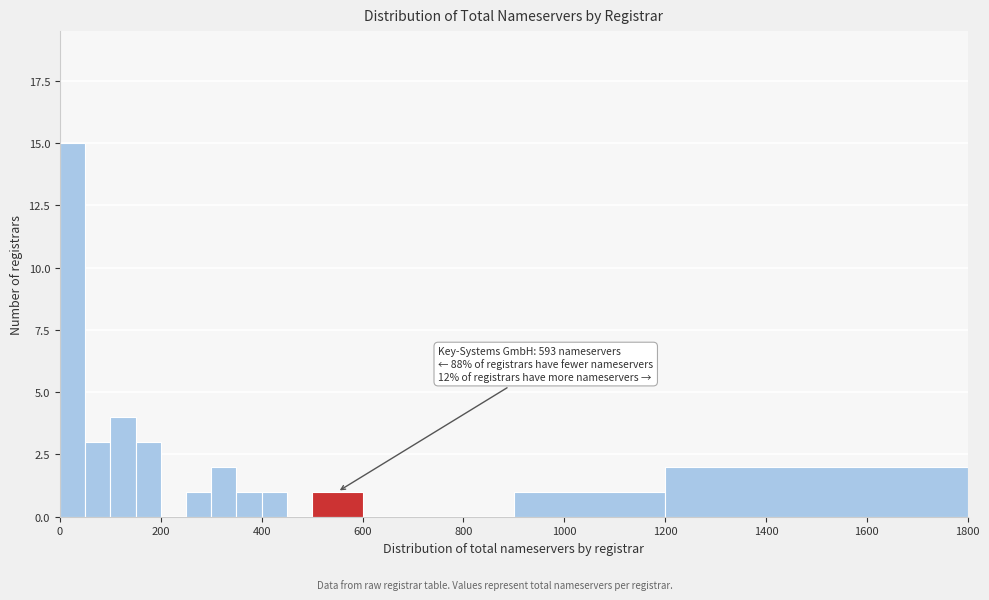

Around what value on the x-axis is the tallest bar? Give the approximate position of its centre, as read against the axis.

20